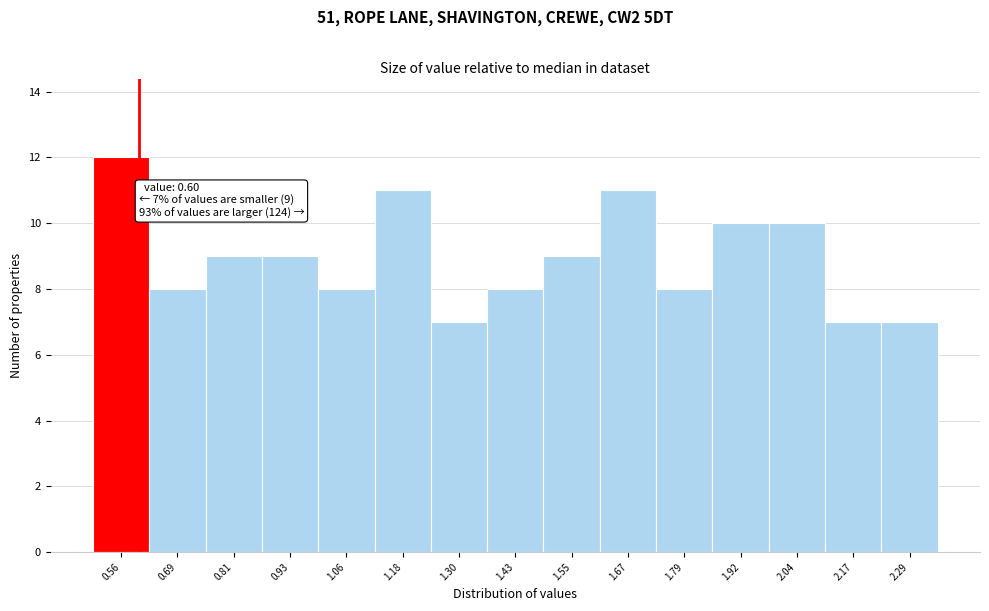

Over which range of the x-axis is the bar tallest?

0.50 to 0.62